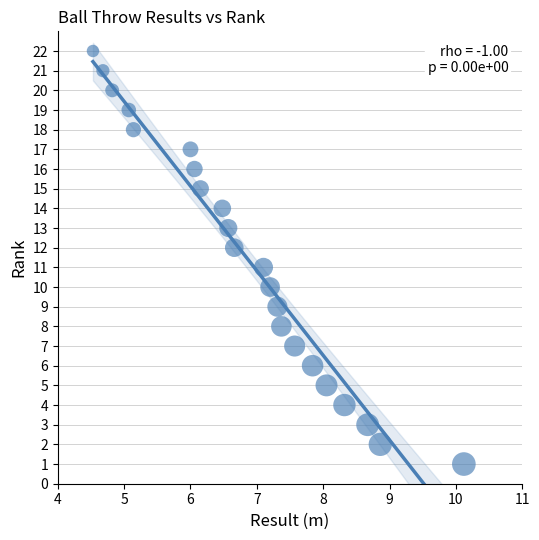

What is the range of Y values (max minus min)?

21